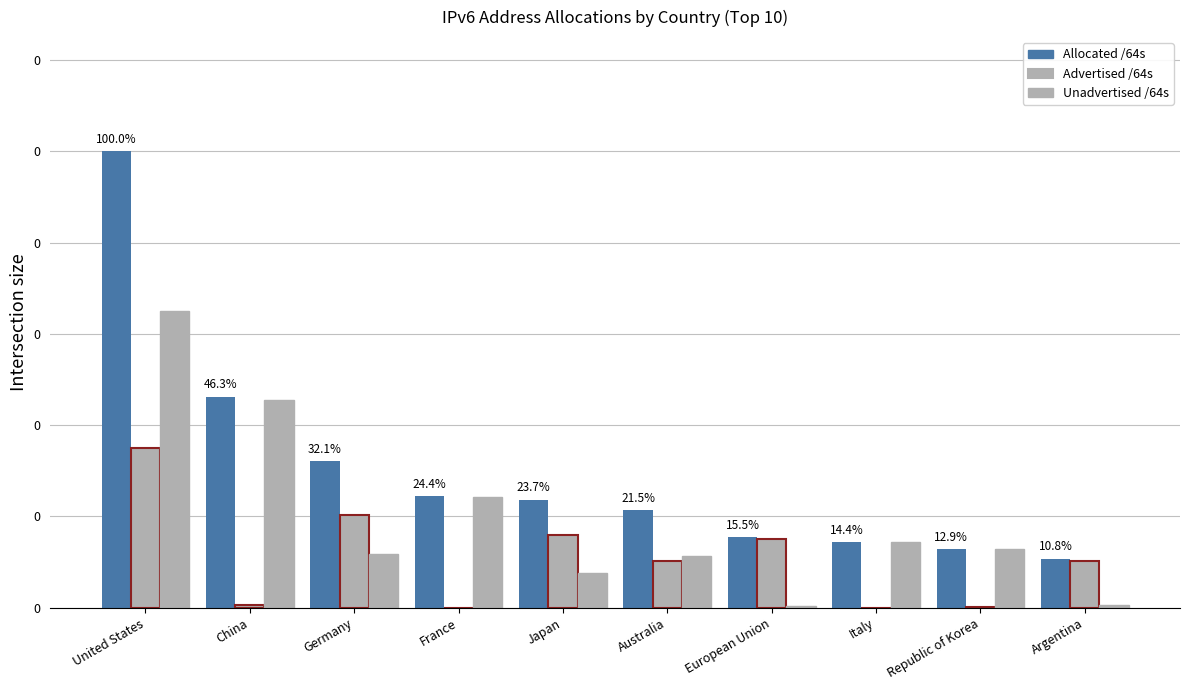

Does the chart contain stacked bars?

No